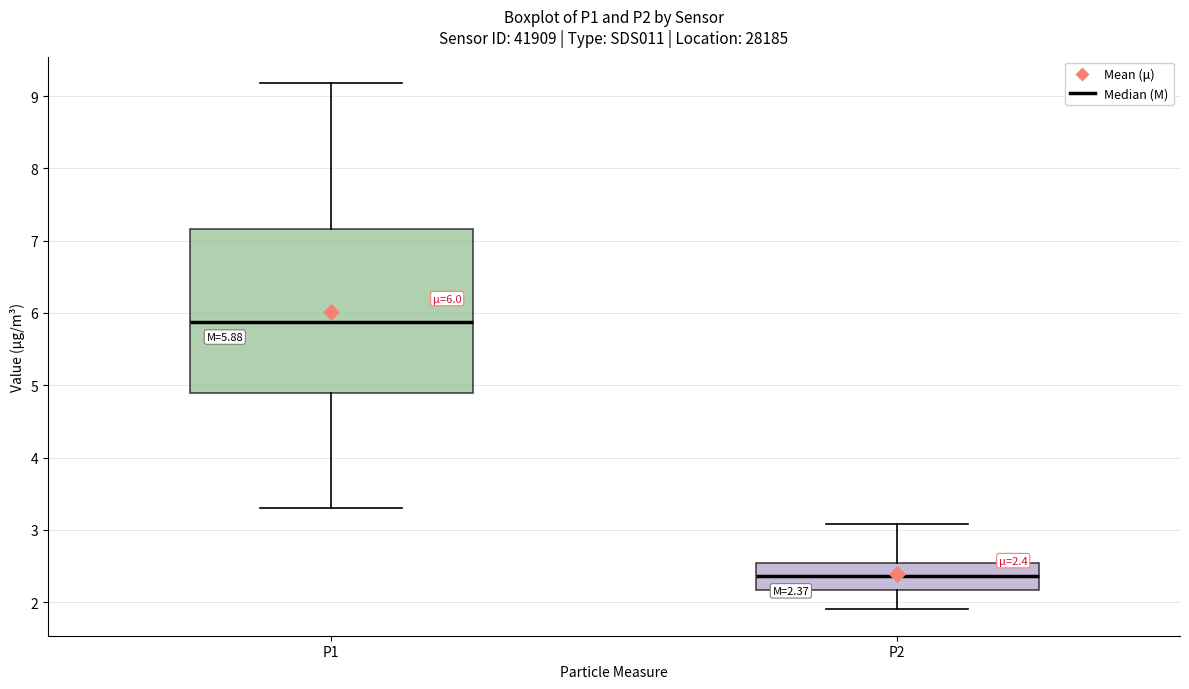

Comparing the boxes themselves (not the whiskers), which one is the tallest?

P1